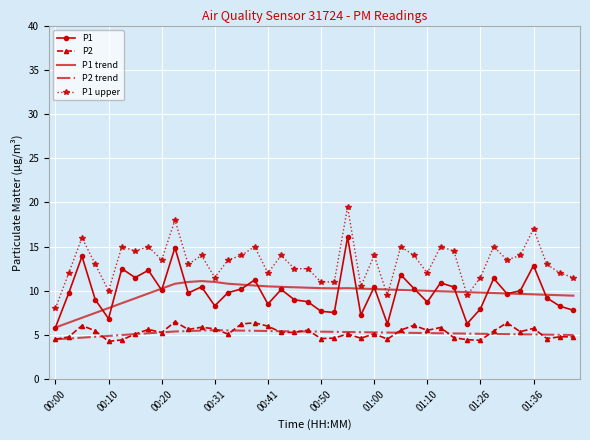

True or false: P2 and P1 upper intersect in this chart.

False